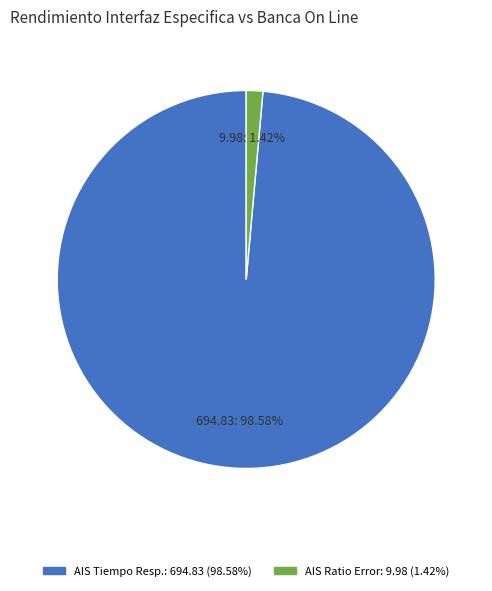

How many segments does this pie chart have?

2